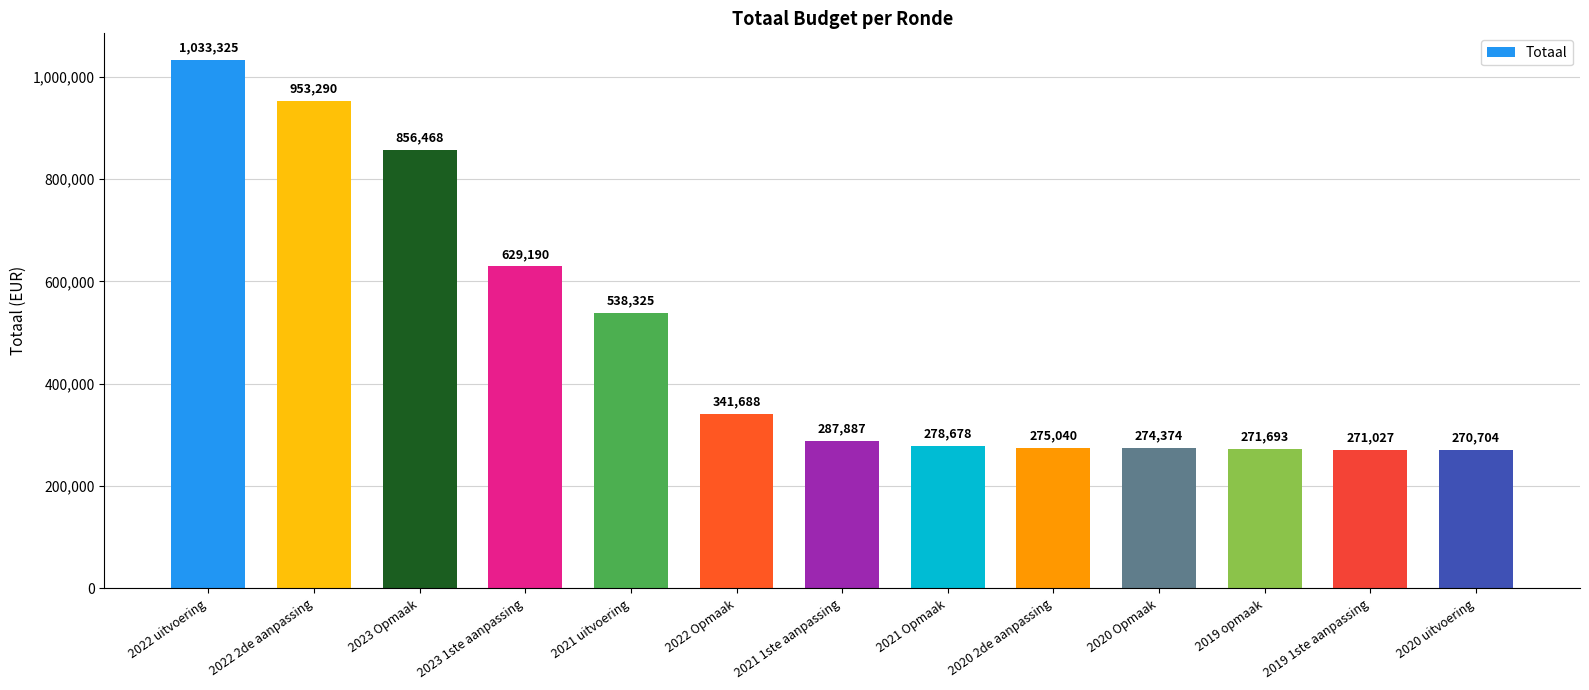

Which label corresponds to the largest value in the chart?

2022 uitvoering